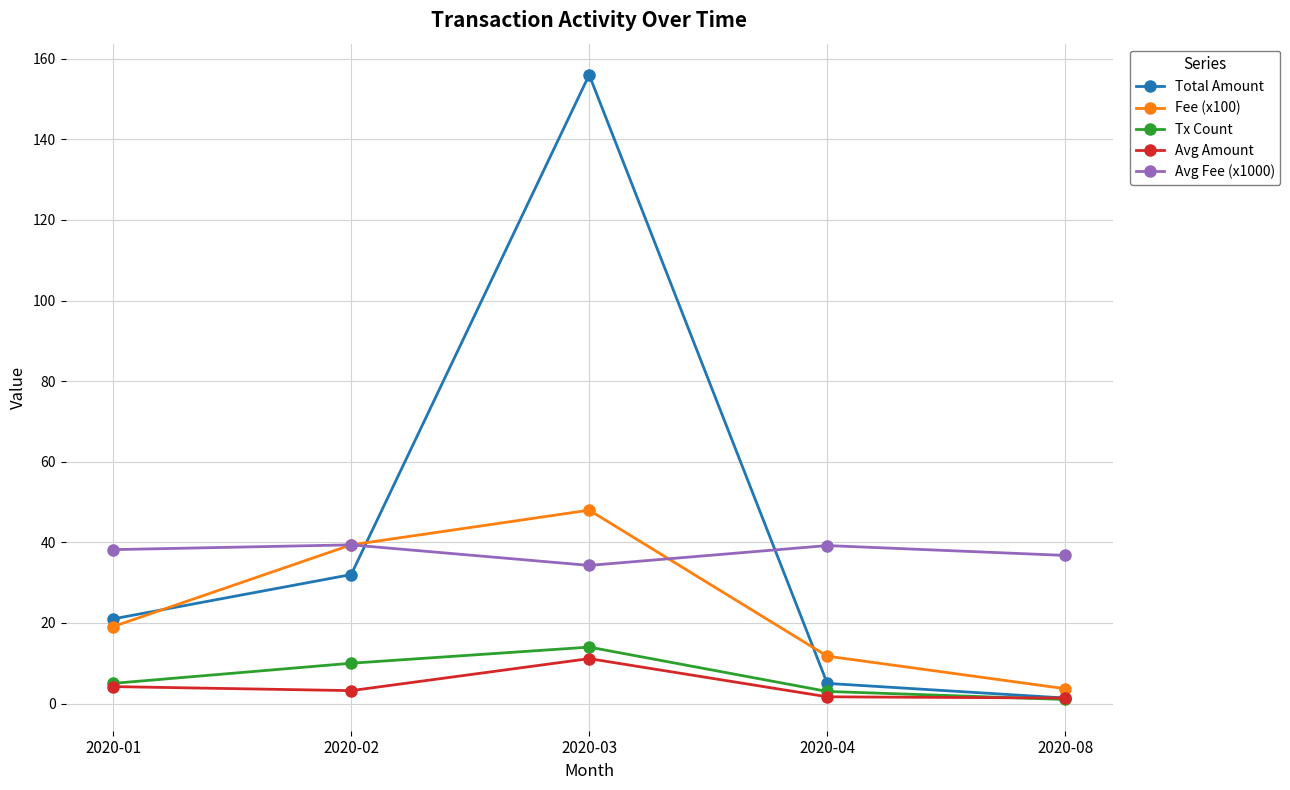

In Total Amount, how many points are higher than both neighbors (excluding endpoints)?

1